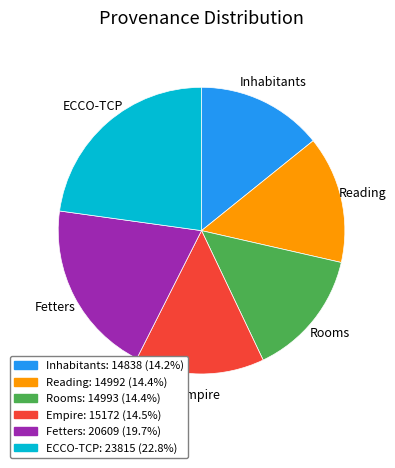

How many slices are in this pie chart?

6